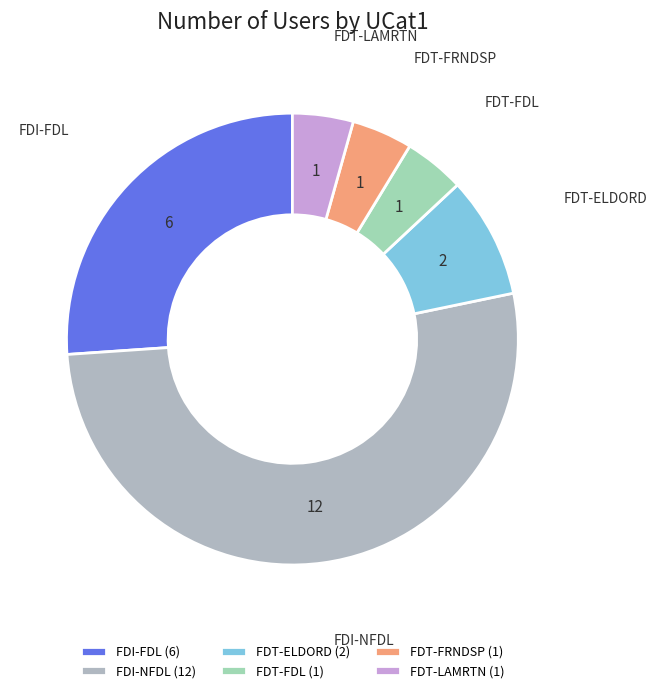

Is it true that FDT-FRNDSP is 4% of the pie?

True